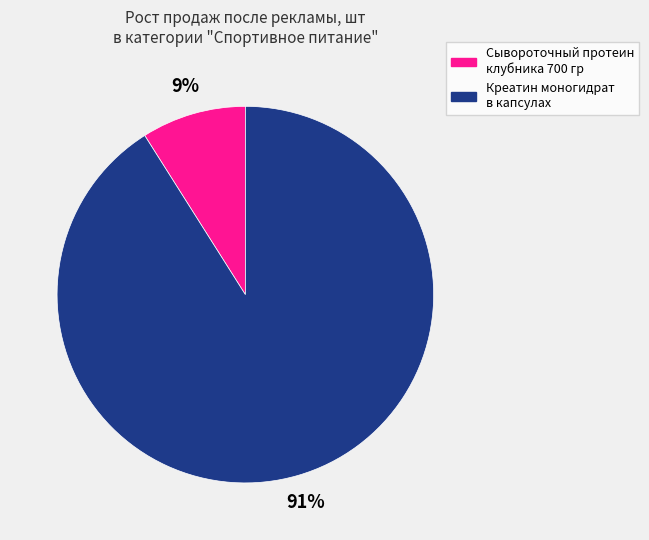

To the nearest percent, what is the difference between the largest and smallest slice percentages?

82%